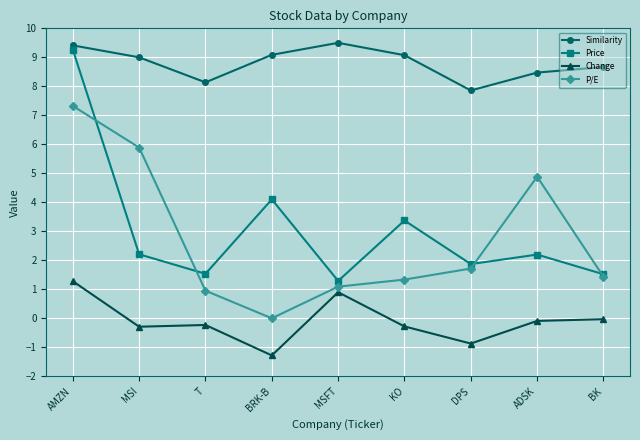

True or false: Price and Change intersect in this chart.

False